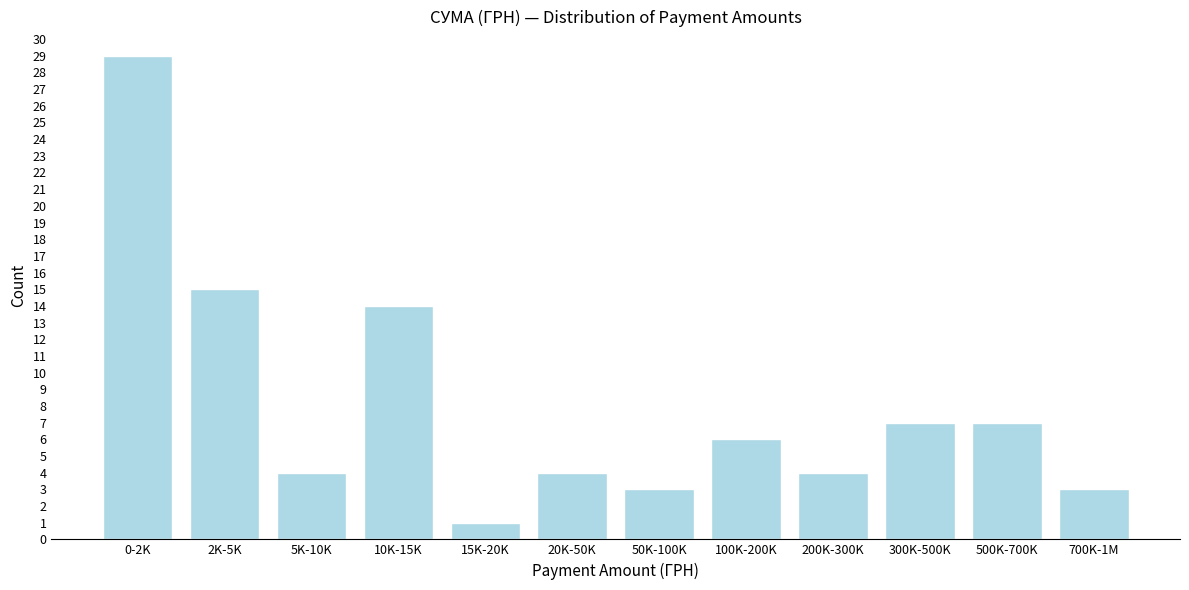

Reading left to right, list all the values displayed in this chart.

29	15	4	14	1	4	3	6	4	7	7	3